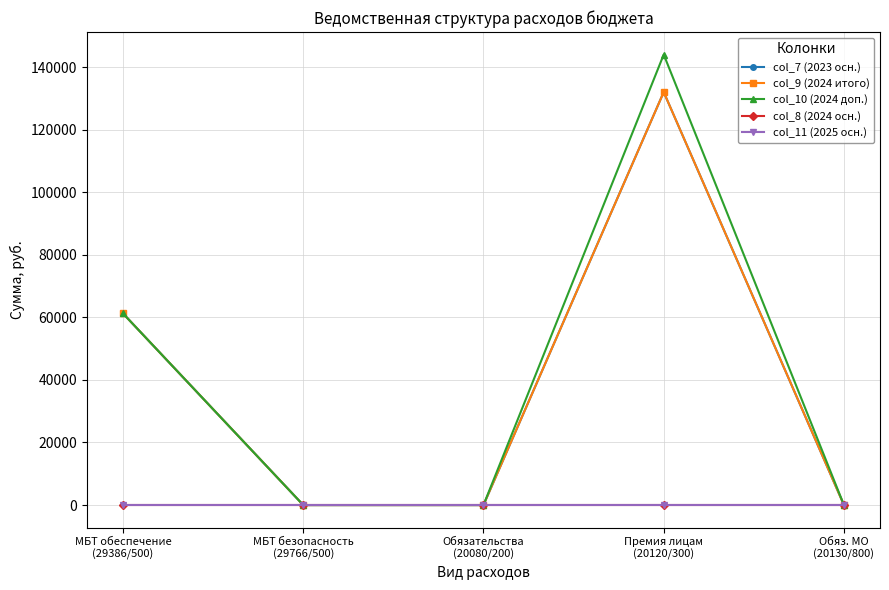

How many lines are shown in the chart?

5